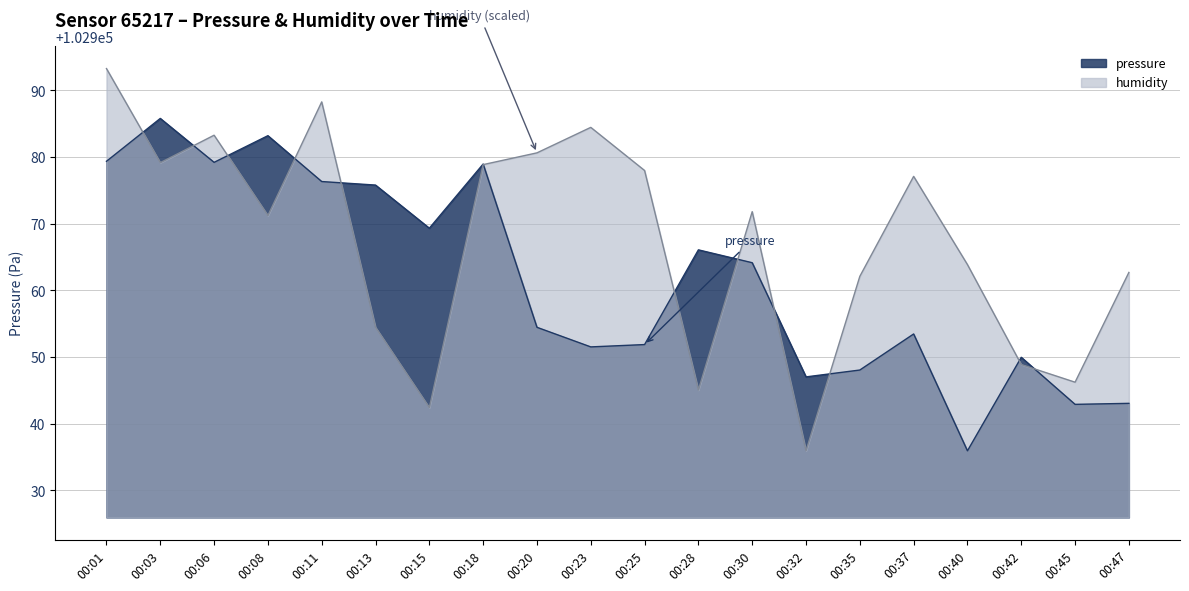

True or false: pressure has more than 0 interior local peaks.

True